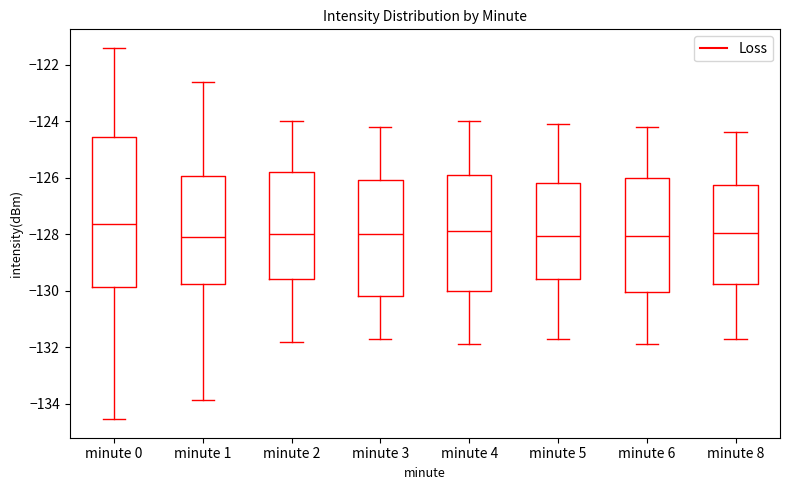

Comparing the boxes themselves (not the whiskers), which one is the tallest?

minute 0